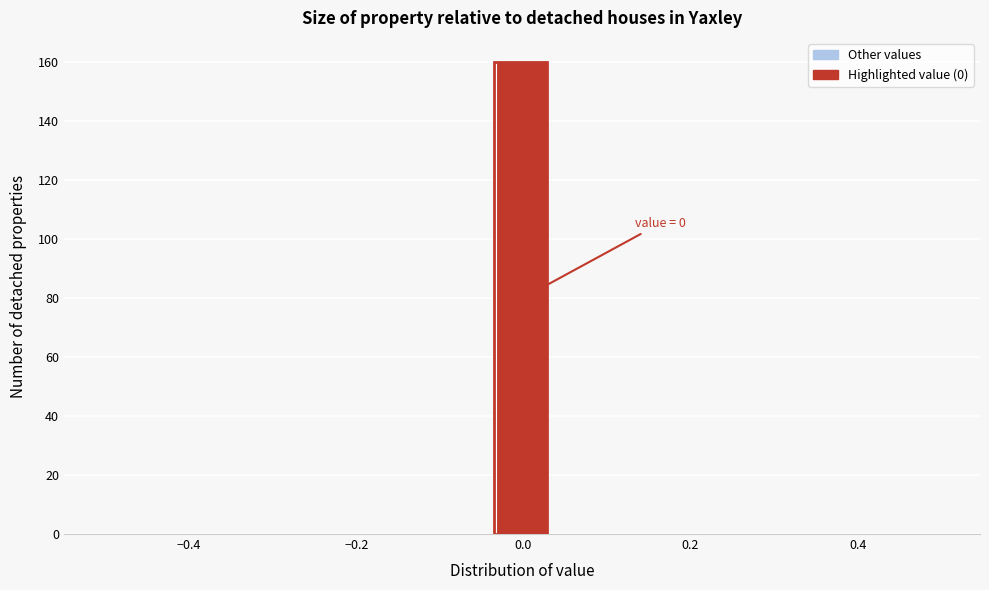

Around what value on the x-axis is the tallest bar? Give the approximate position of its centre, as read against the axis.

0.00